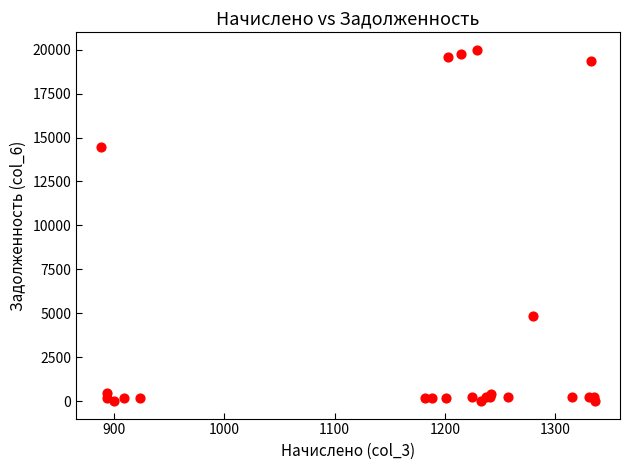

What Y value in the scatter plot is closest to 9994?

14457.7